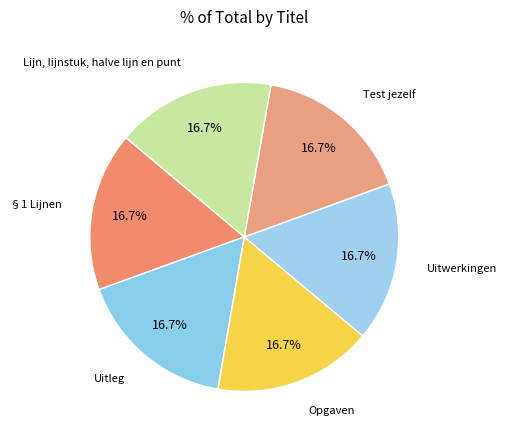

Approximately how many times larger is the value at Uitleg compared to §1 Lijnen?

1.0